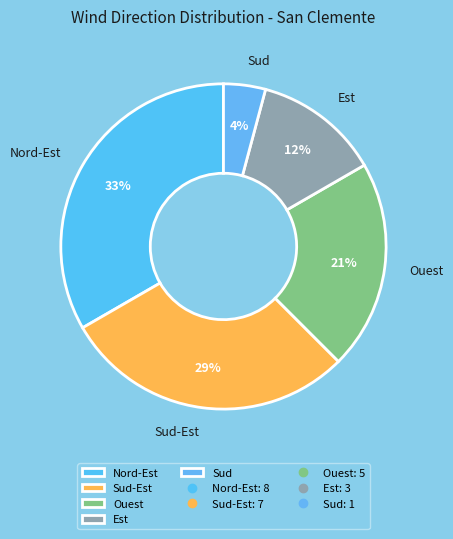

Count the number of slices in the pie.

5